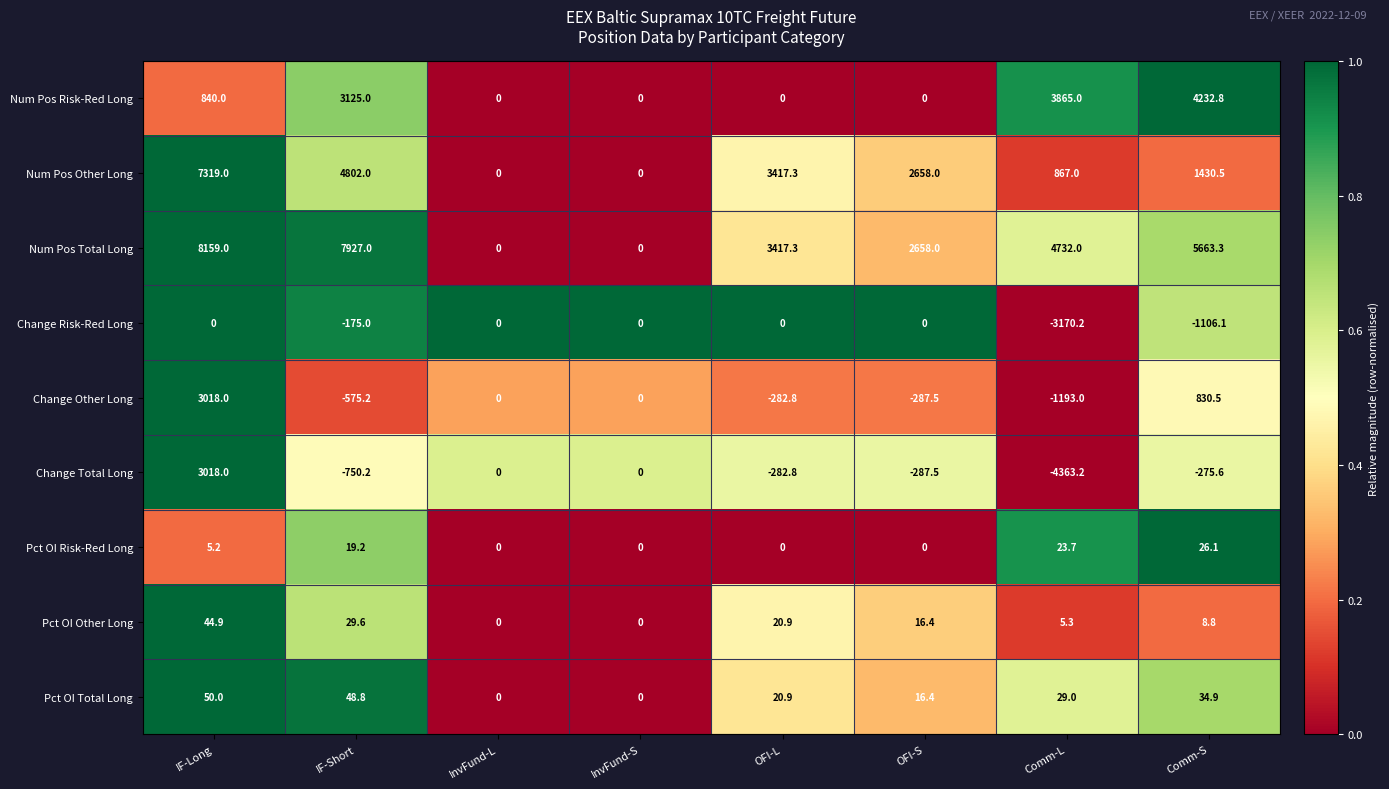

Which label corresponds to the largest value in the chart?

IF-Long